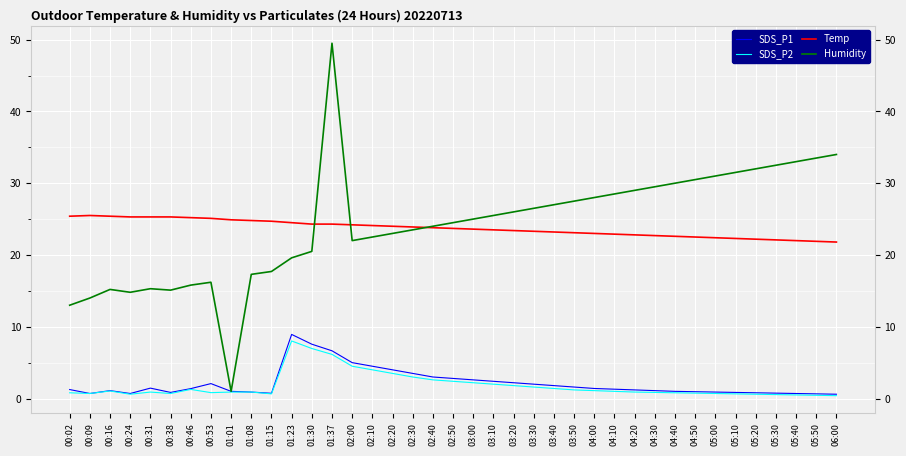

What is the spread (max minus min) of values at 02:50?

22.1